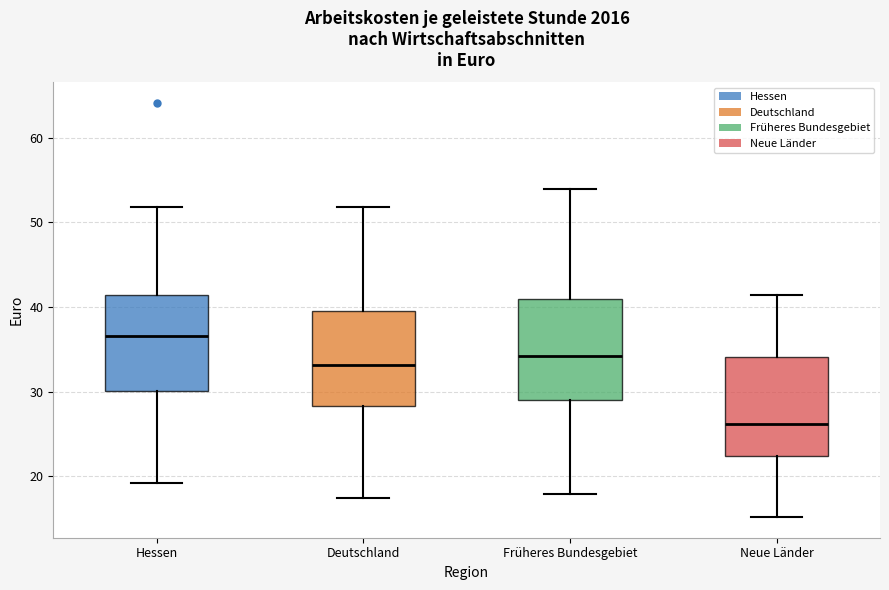

Where is the upper edge of the box for Früheres Bundesgebiet on the y-axis? The values are not printed on the chart, so give them approximately, as read against the axis.

41